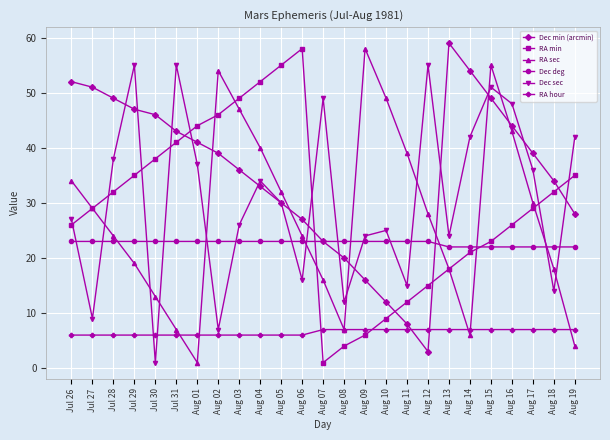

At which category is the sum across all series the highest?

Aug 15